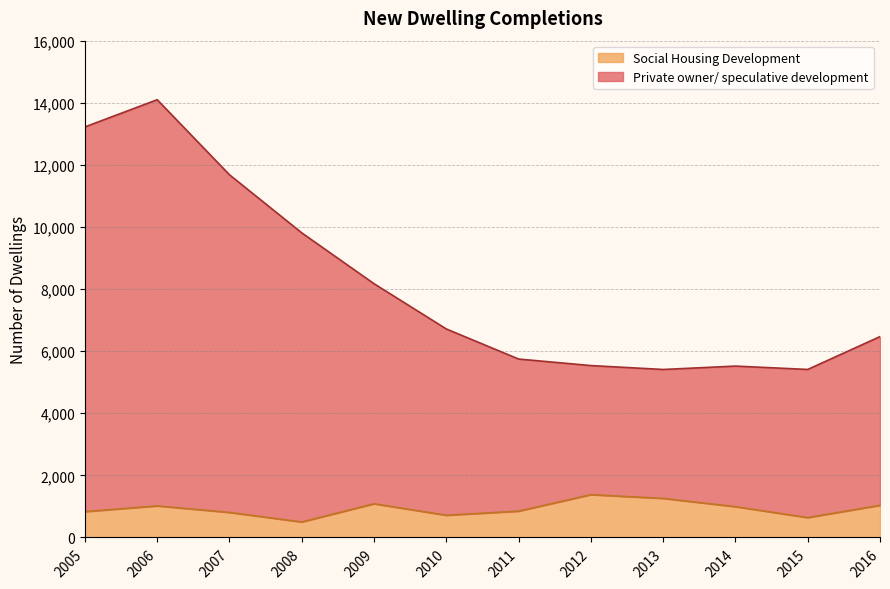

Read the Social Housing Development value at 2014, to the nearest 10.

990